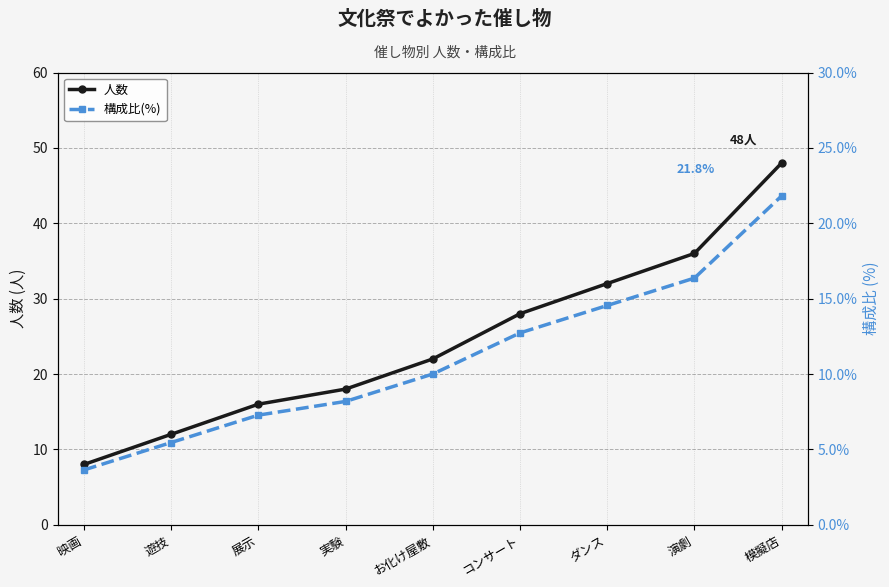

Does the chart have visible grid lines?

Yes